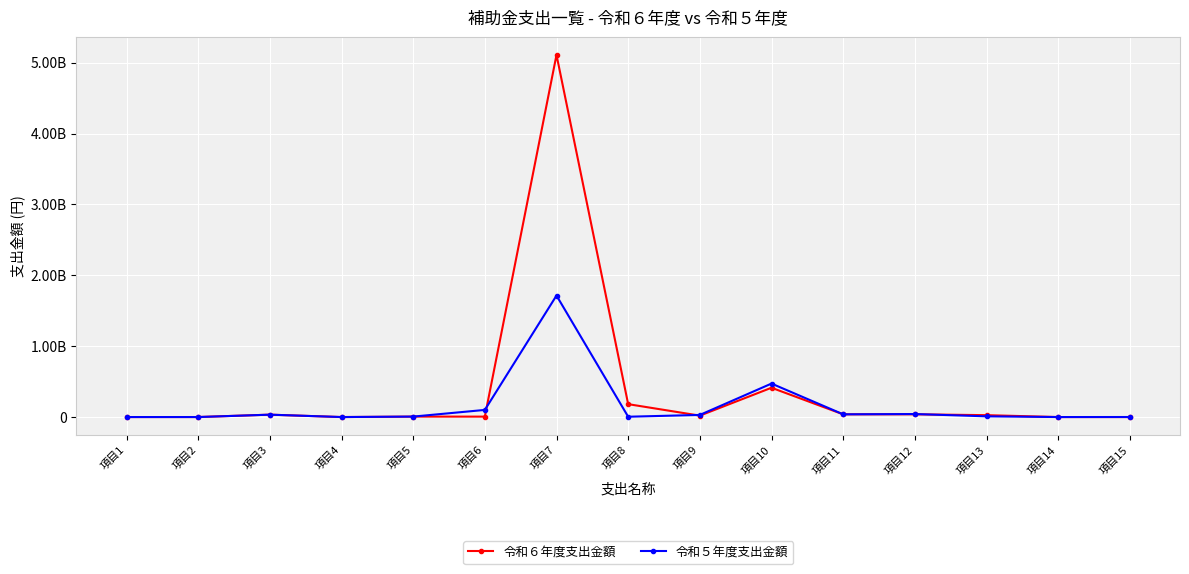

Reading left to right, extract all data points from this chart.

令和６年度支出金額: 項目1=0	項目2=316955	項目3=33822000	項目4=0	項目5=6521000	項目6=6000000	項目7=5109612276	項目8=182000000	項目9=20000000	項目10=413506000	項目11=38387000	項目12=38666666	項目13=26637000	項目14=0	項目15=0
令和５年度支出金額: 項目1=0	項目2=67997	項目3=33588699	項目4=0	項目5=6521000	項目6=100620000	項目7=1714268045	項目8=4500000	項目9=30000000	項目10=472358000	項目11=38387000	項目12=42416666	項目13=10211000	項目14=0	項目15=566000